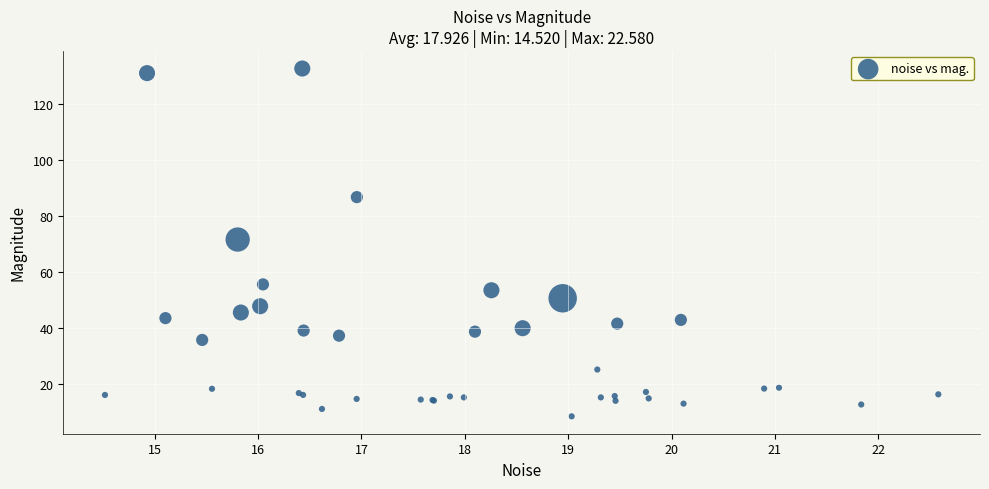

What Y value in the scatter plot is closest to 70?

71.7